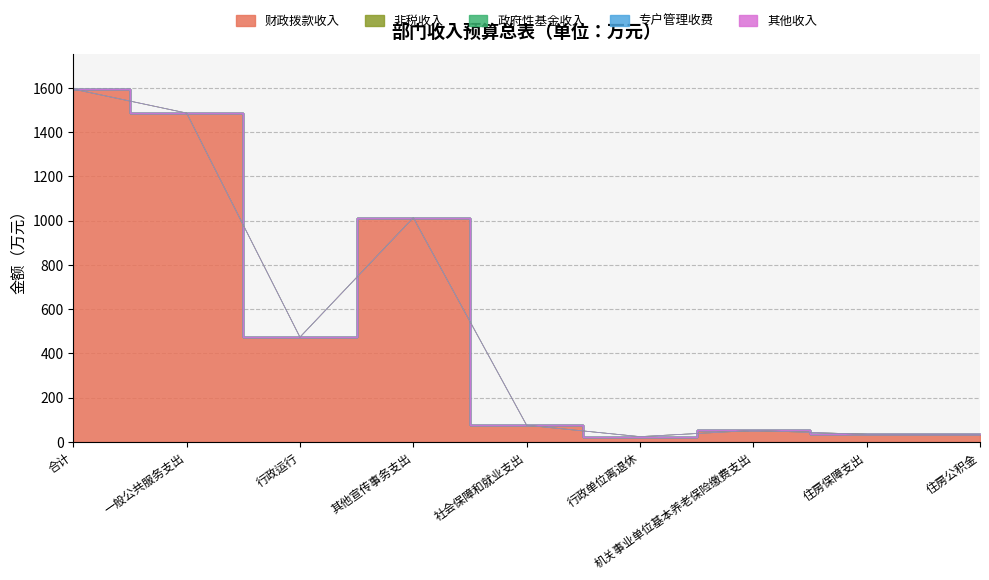

What is the label of the 4th point from the right?

行政单位离退休